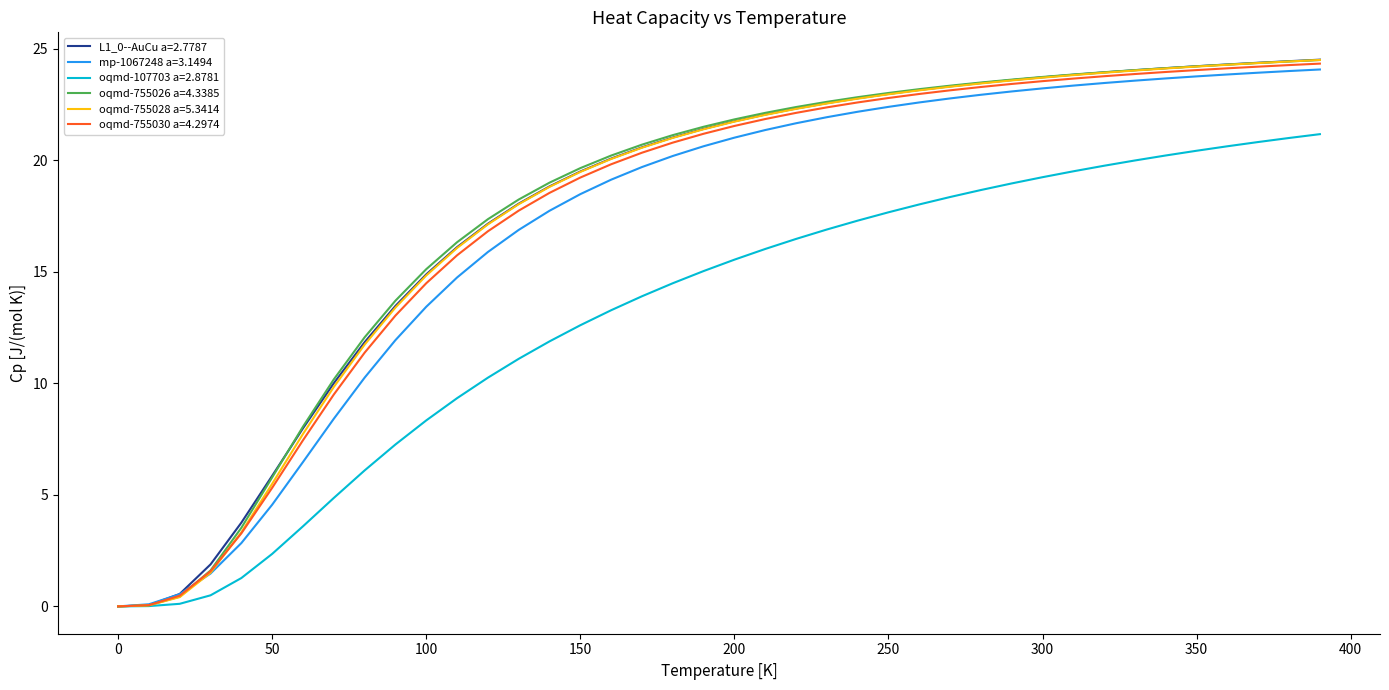

Does the chart have visible grid lines?

No